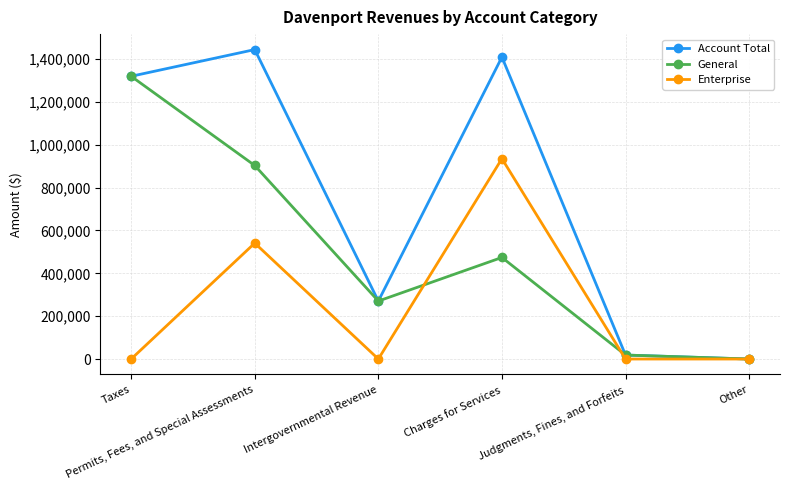

Between Charges for Services and Judgments, Fines, and Forfeits, which series saw the biggest shift?

Account Total